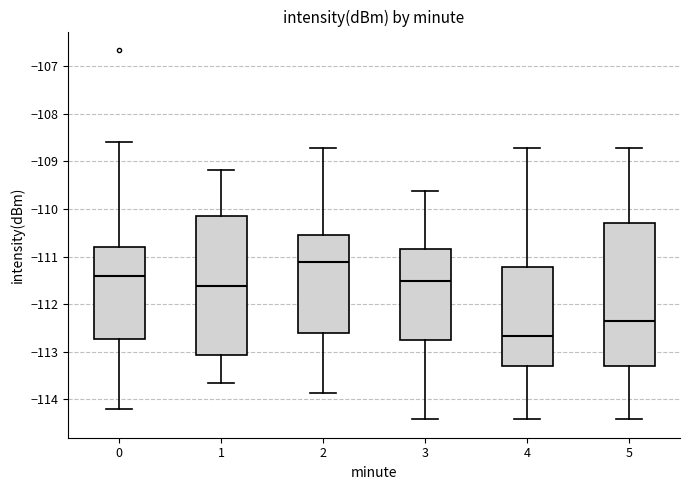

Which box has the highest median line?

2